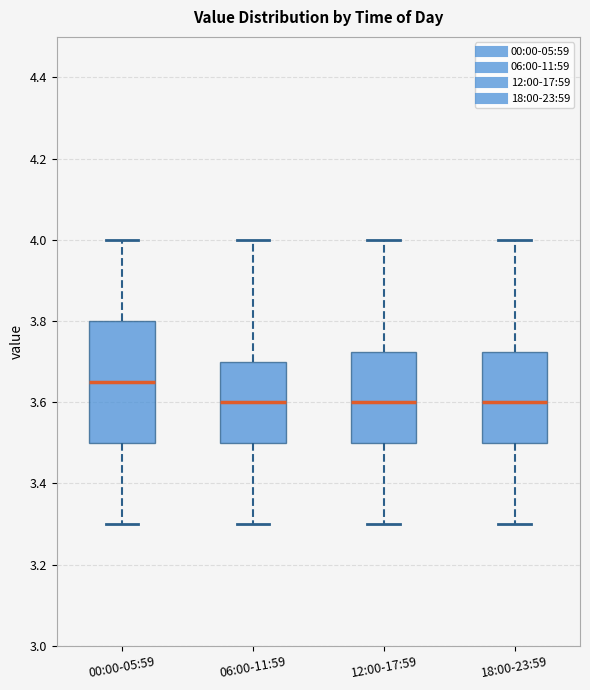

Comparing the boxes themselves (not the whiskers), which one is the tallest?

00:00-05:59